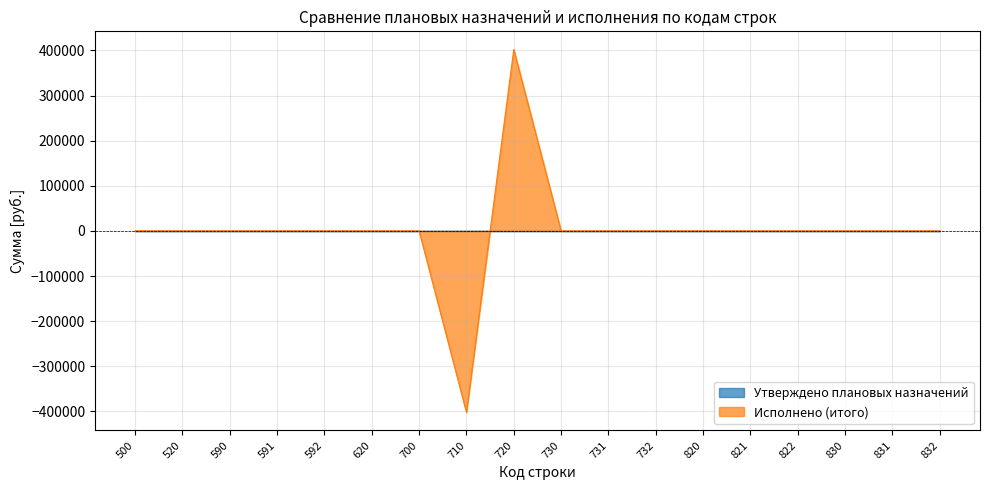

Count the number of values greater than 0.

1